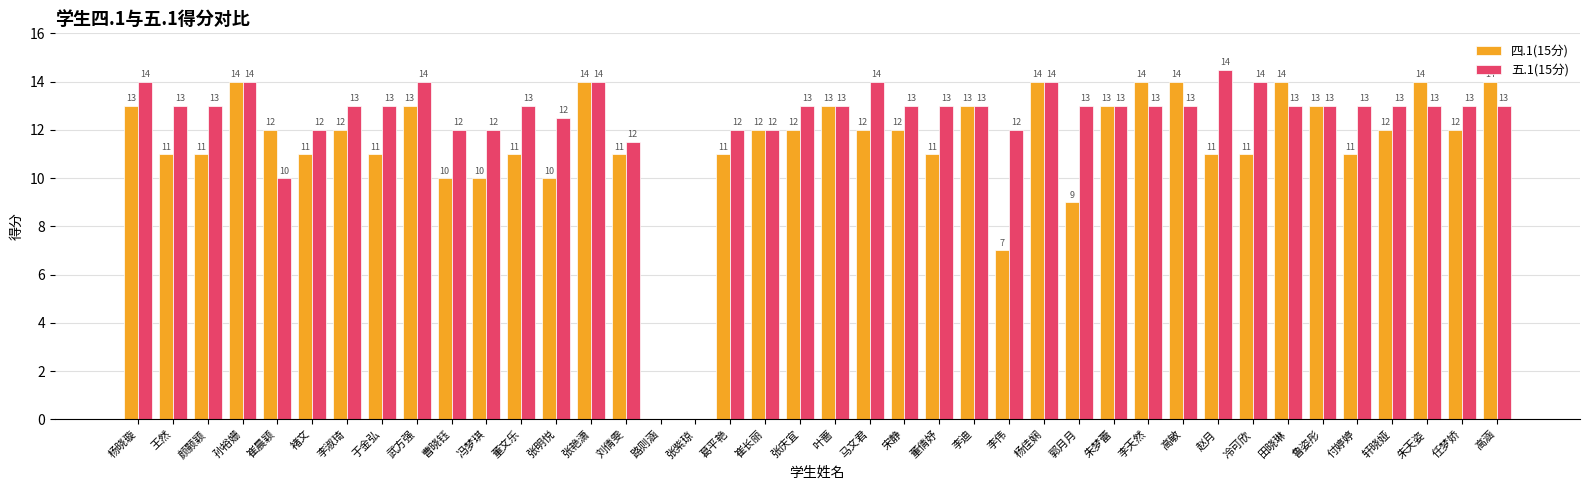

Is the value of 五.1(15分) at 叶蔷 greater than the value of 四.1(15分) at 张庆宜?

Yes